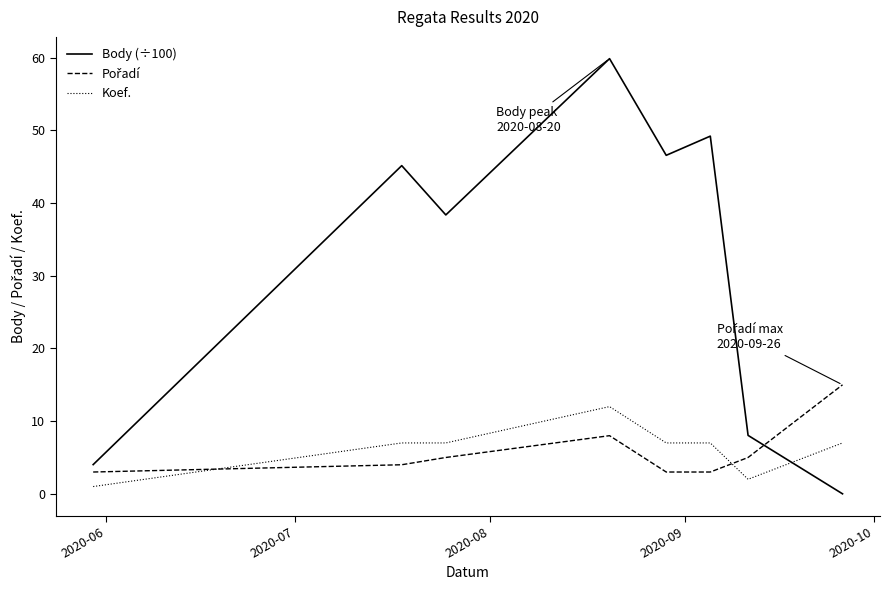

What is the greatest value displayed?

59.9